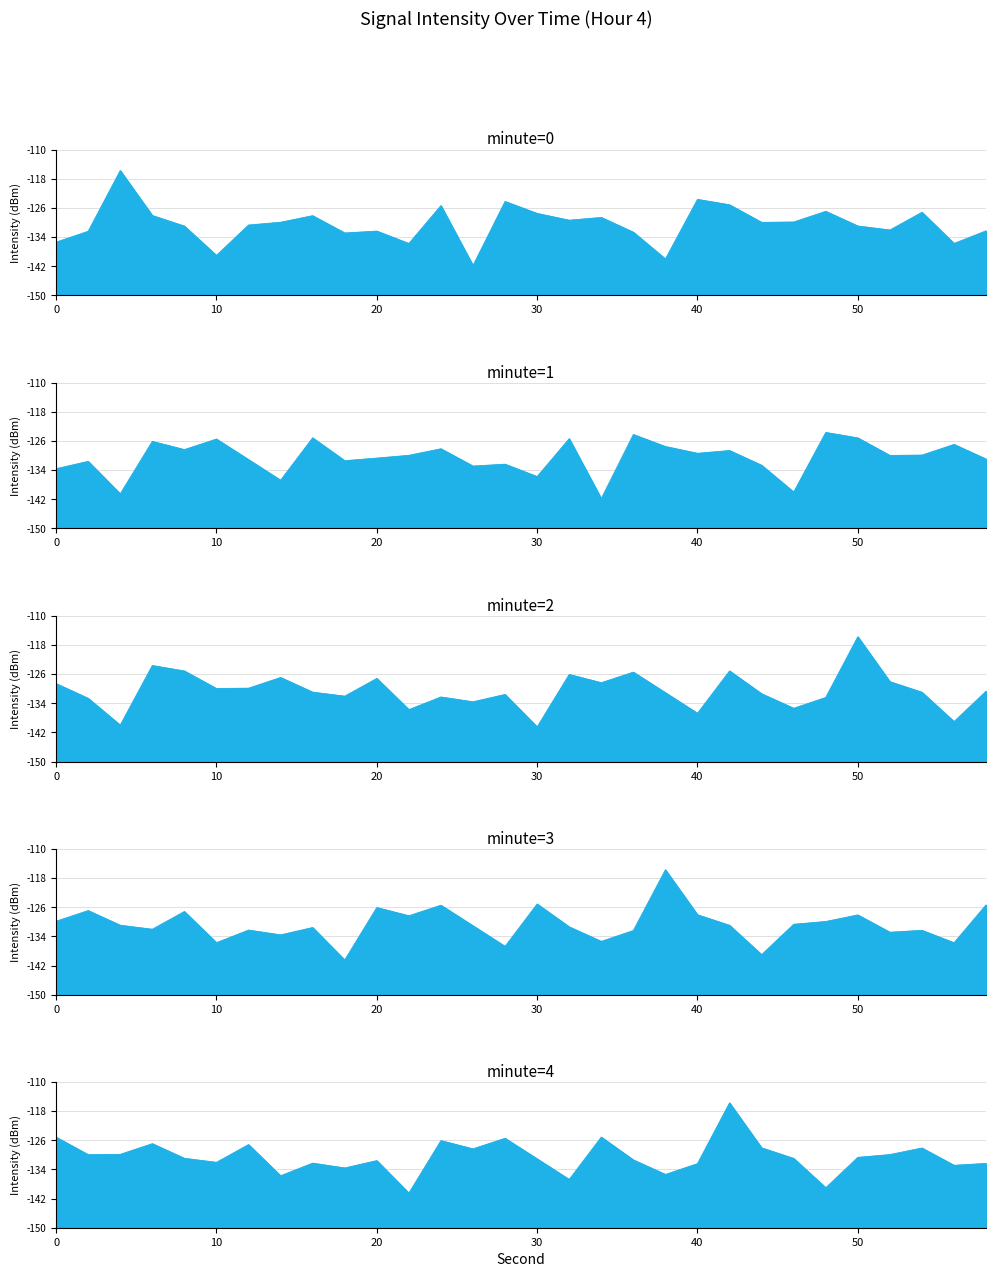

Between 6 and 40, which series saw the biggest shift?

minute=2